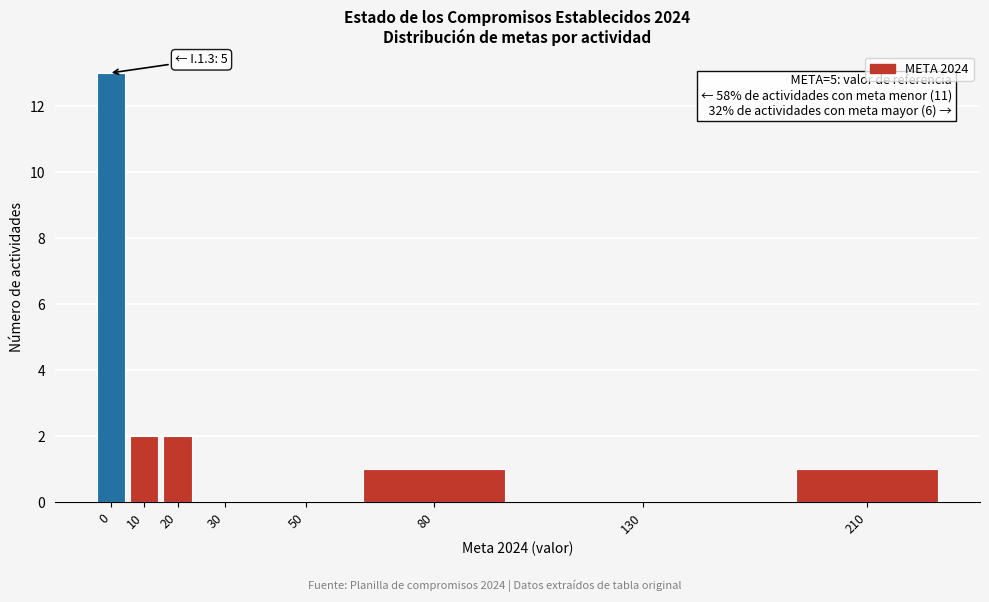

Reading left to right, transcribe all the data shown in this chart.

0=13	10=2	20=2	30=0	50=0	80=1	130=0	210=1